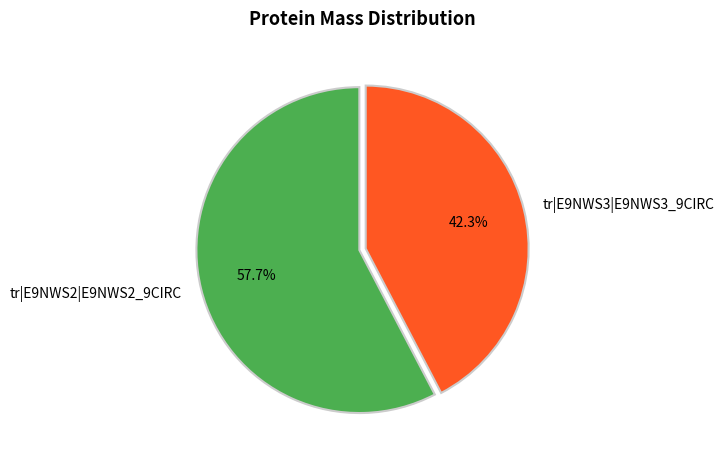

To the nearest percent, what is the difference between the tr|E9NWS3|E9NWS3_9CIRC and tr|E9NWS2|E9NWS2_9CIRC slice percentages?

15%